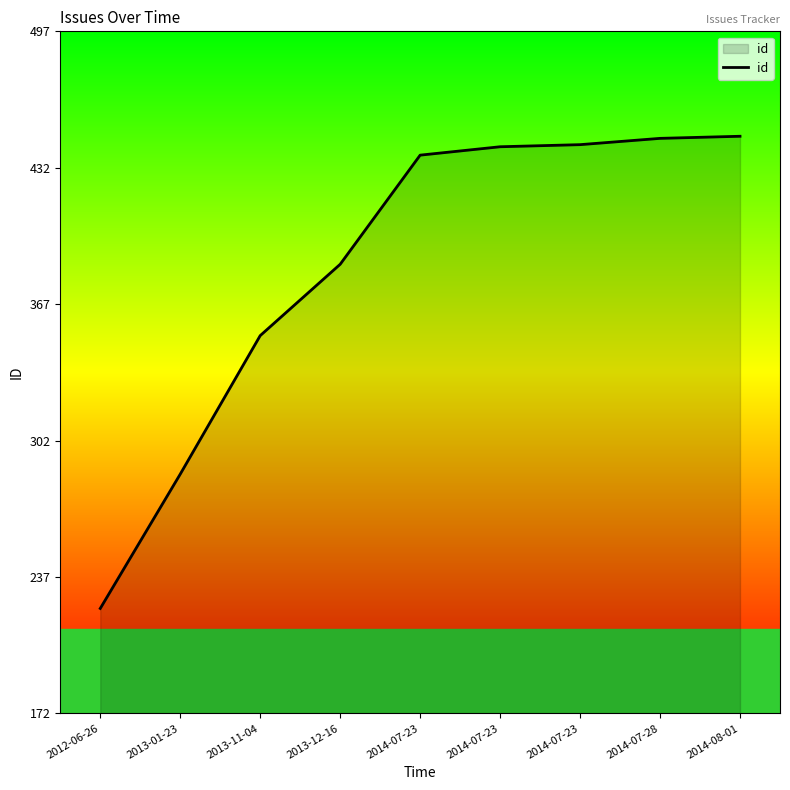

True or false: the data has more than 1 interior local peaks.

False